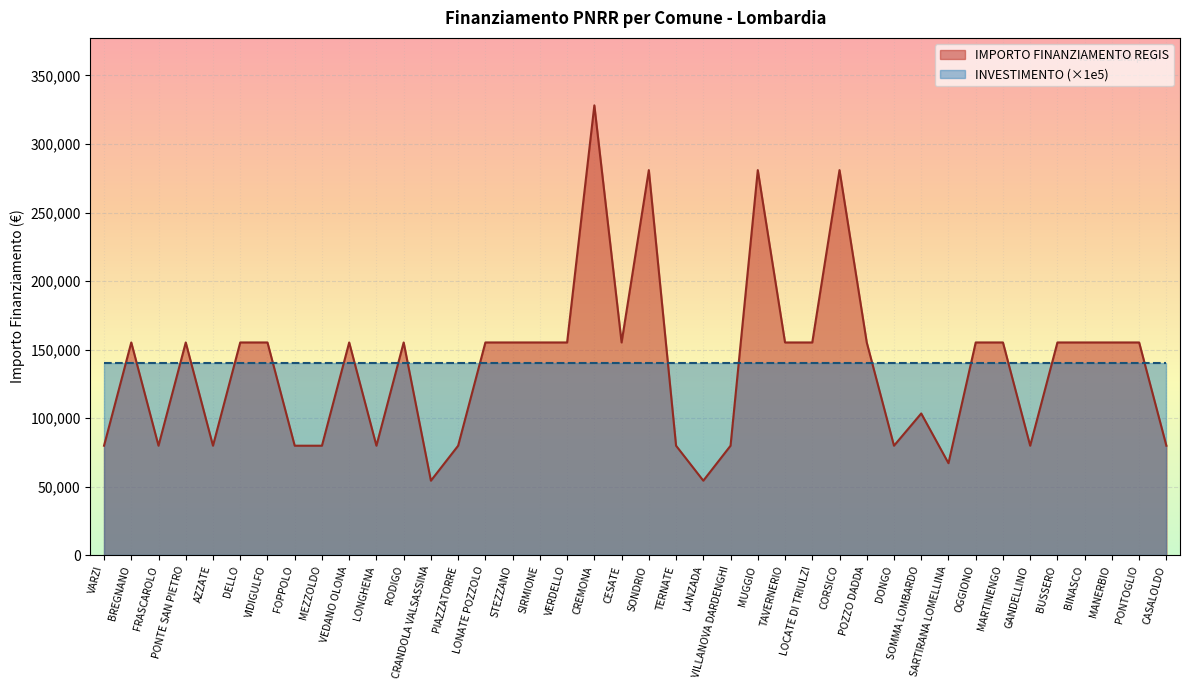

Where is the first local minimum?

FRASCAROLO